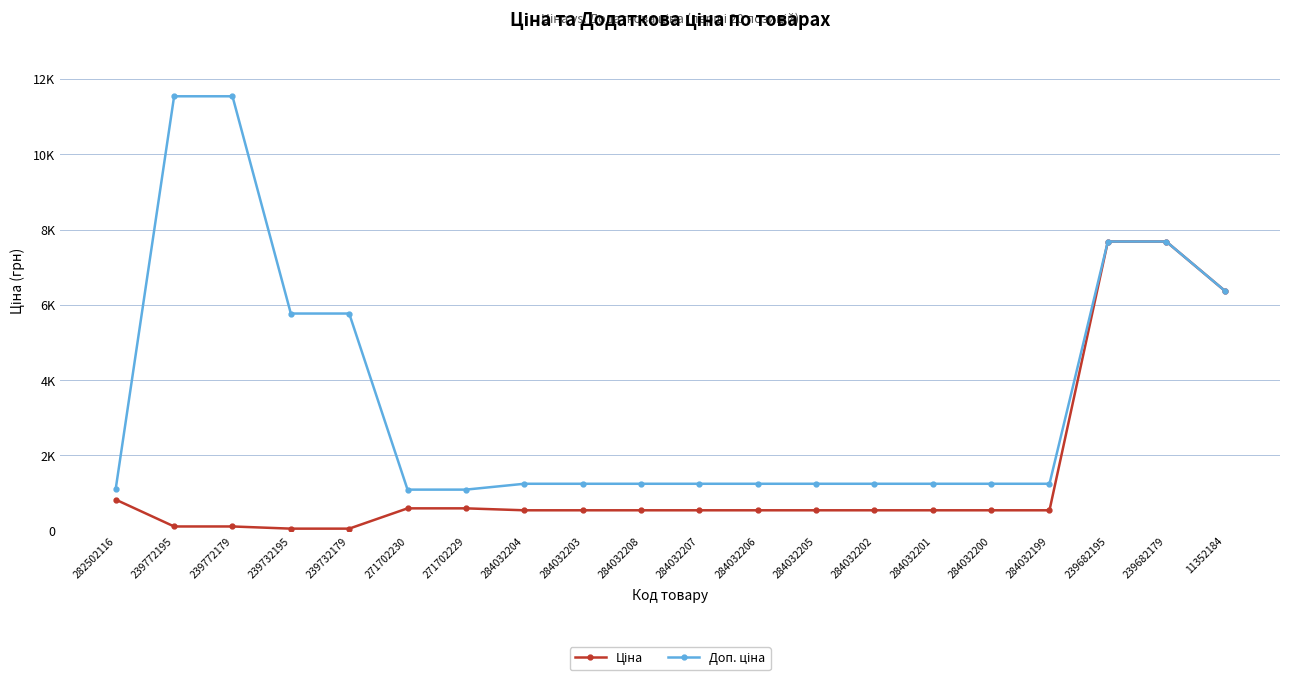

What is the value of the Ціна point at the 18th from the left?

7680.9